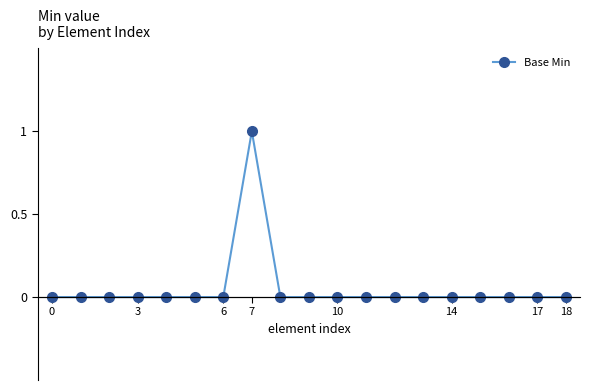

How many categories are shown in the chart?

19